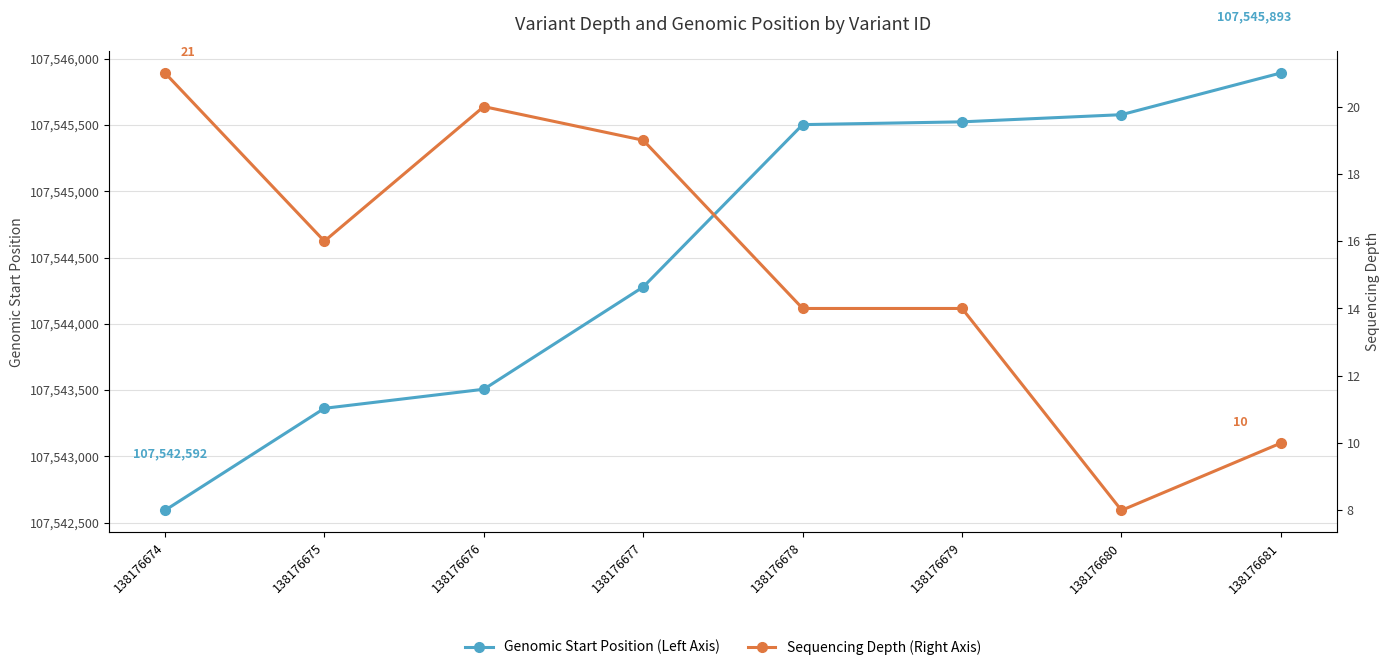

True or false: Sequencing Depth (Right Axis) has more than 2 points higher than both neighbors.

False